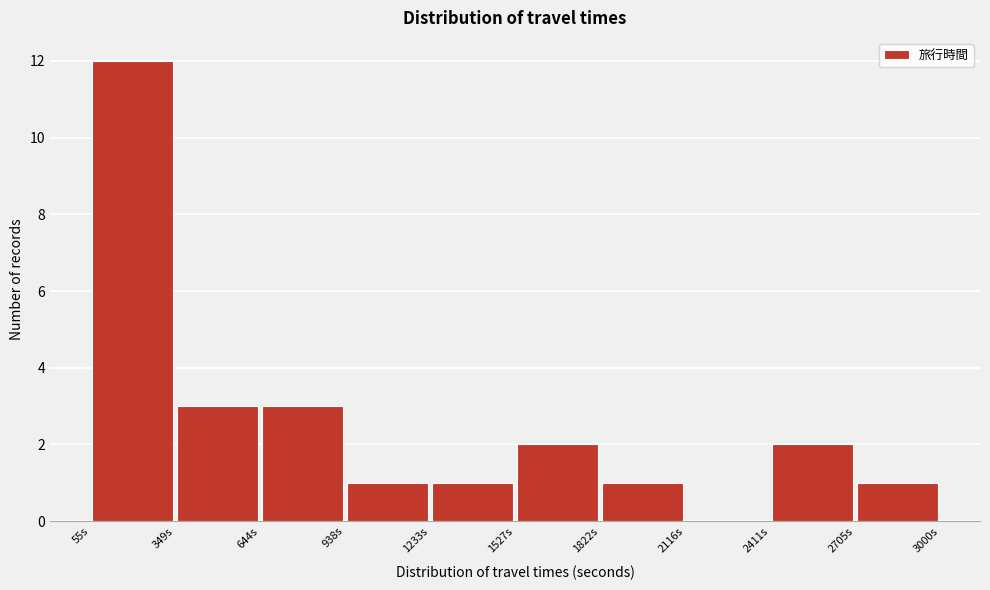

What is the height of the bar covering 950 to 1250 on the x-axis? Neither the bar edges nor the heights are printed on the chart, so give them approximately, as read against the axes.

1